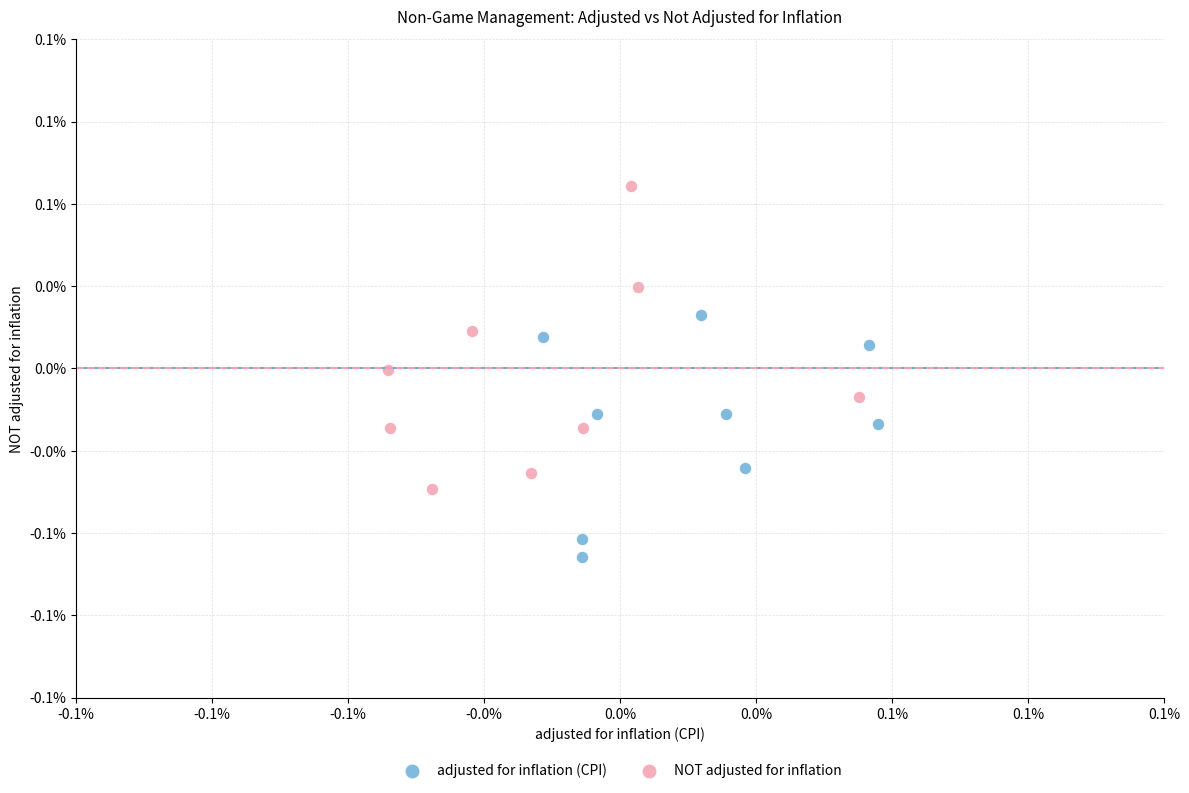

Which series contains the lowest Y value?

adjusted for inflation (CPI)